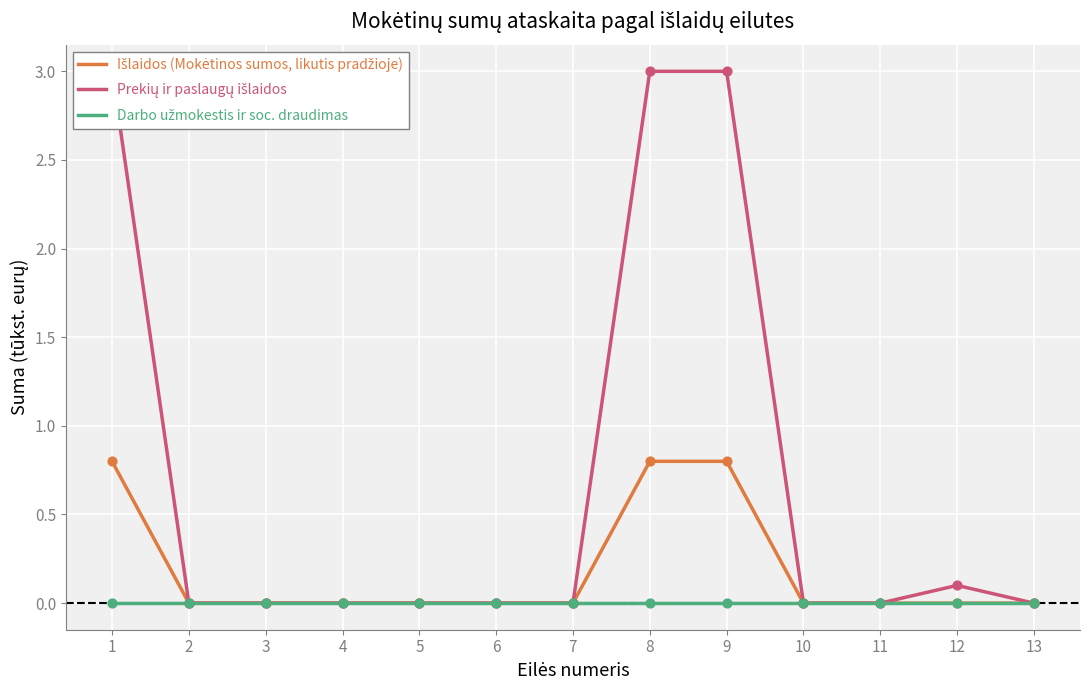

At which category is the sum across all series the highest?

1